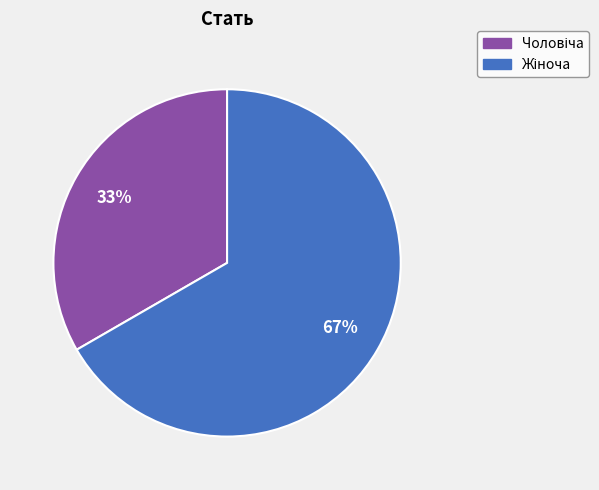

To the nearest percent, what is the average slice percentage?

50%